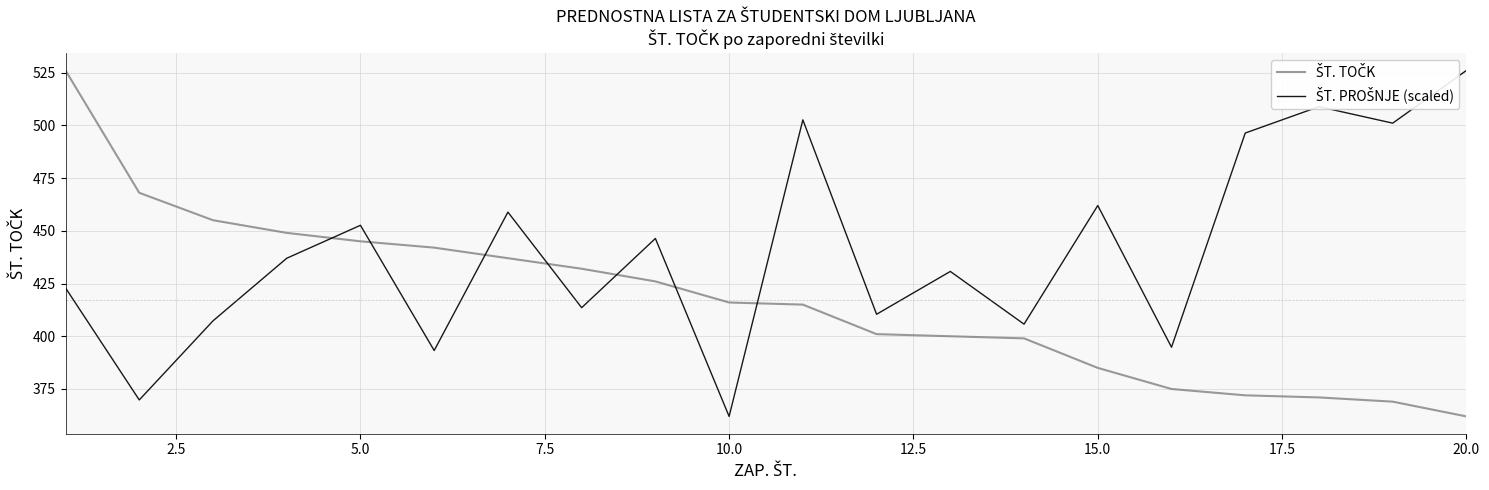

What is the maximum value shown in the chart?

526.0